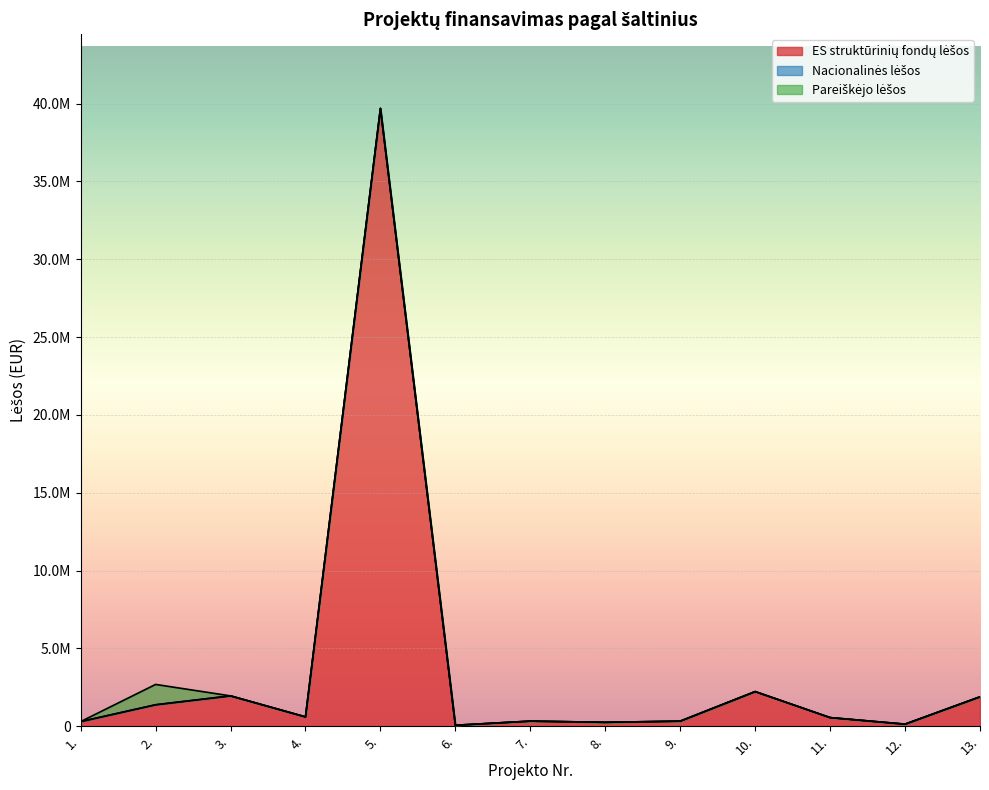

At which category does ES struktūrinių fondų lėšos reach its first local valley?

4.